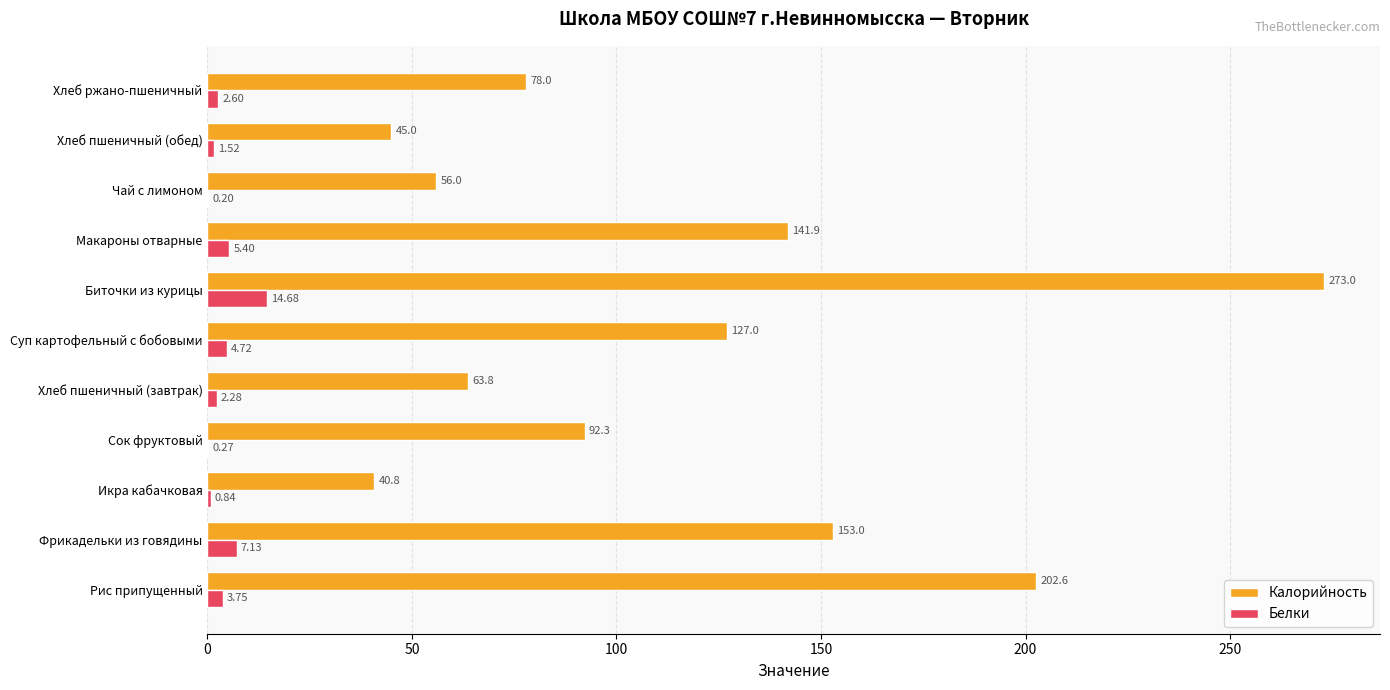

Which label corresponds to the largest value in the chart?

Биточки из курицы